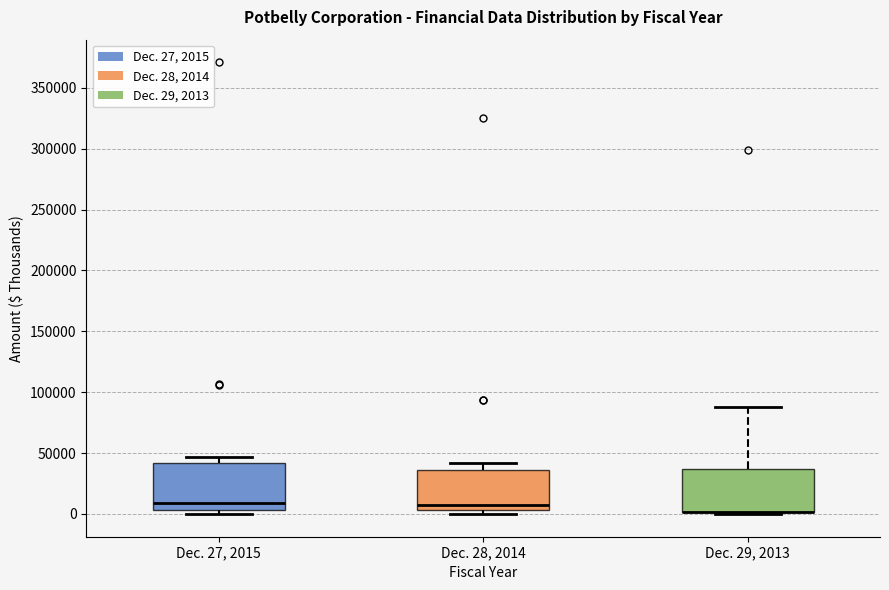

Reading left to right, read every box against the y-axis: the position of its median line, the range the box covers, and the ends of its whiskers. The values are not printed on the chart, so give them approximately, as read against the axis.

Dec. 27, 2015: median 10000, box 5000 to 40000, whiskers 0 to 45000
Dec. 28, 2014: median 5000 (just above the box's lower edge), box 5000 to 35000, whiskers 0 to 40000
Dec. 29, 2013: median 0 (drawn on the box's lower edge), box 0 to 35000, whiskers 0 to 85000